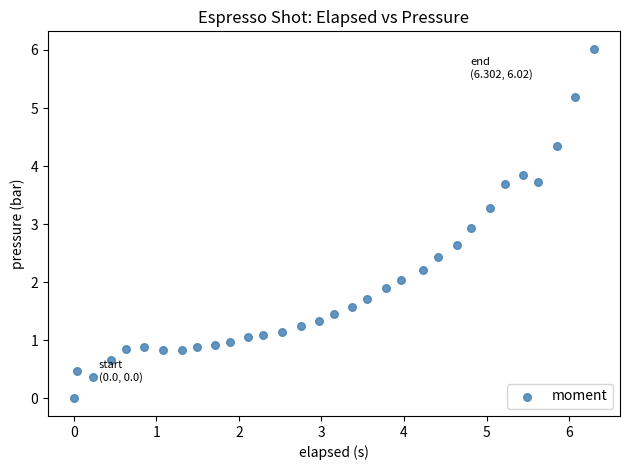

What is the range of Y values (max minus min)?

6.0